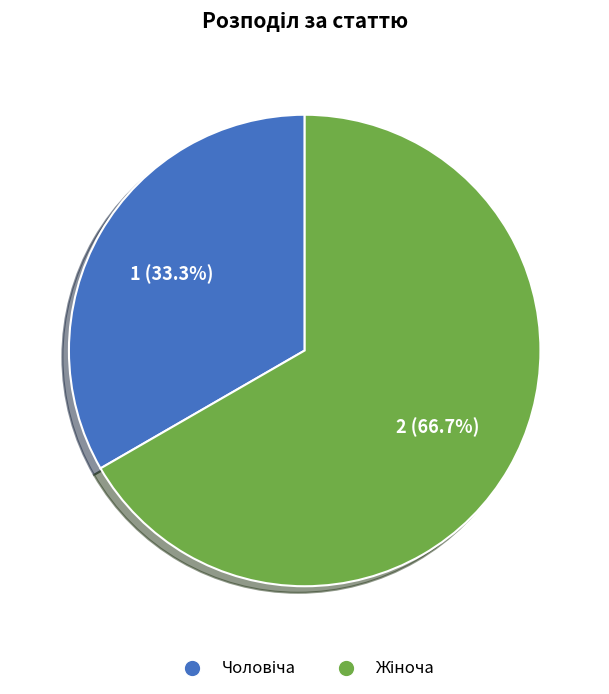

Is there a majority slice in this chart?

Yes